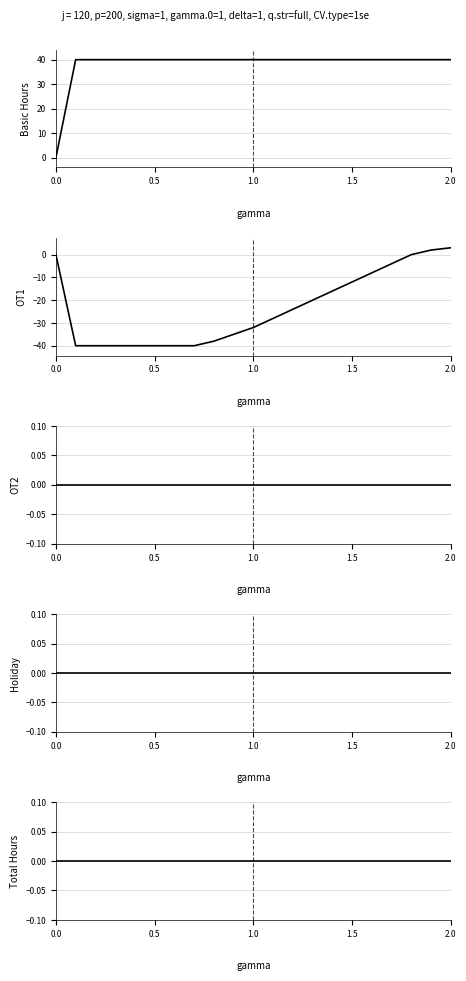

Which series changed the most between 0.0 and 1.0?

Basic Hours